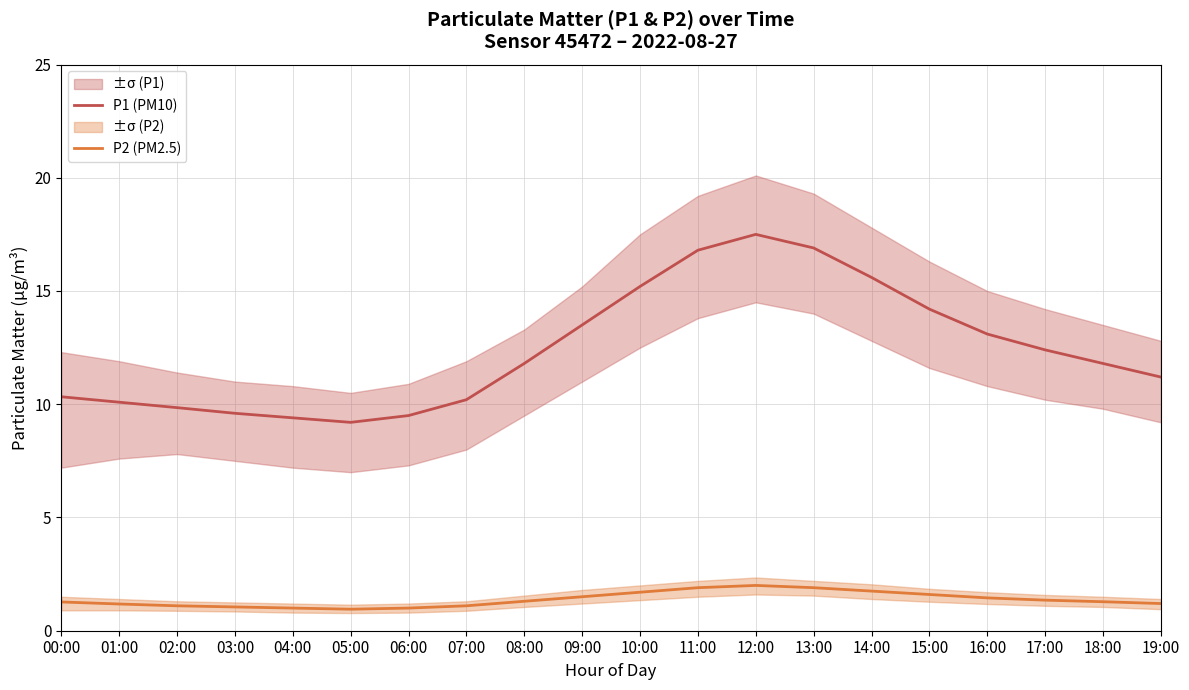

Reading left to right, list all the values displayed in this chart.

P1 (PM10): 10.3	10.1	9.8	9.6	9.4	9.2	9.5	10.2	11.8	13.5	15.2	16.8	17.5	16.9	15.6	14.2	13.1	12.4	11.8	11.2
P2 (PM2.5): 1.3	1.2	1.1	1.1	1.0	0.9	1.0	1.1	1.3	1.5	1.7	1.9	2.0	1.9	1.8	1.6	1.4	1.4	1.3	1.2